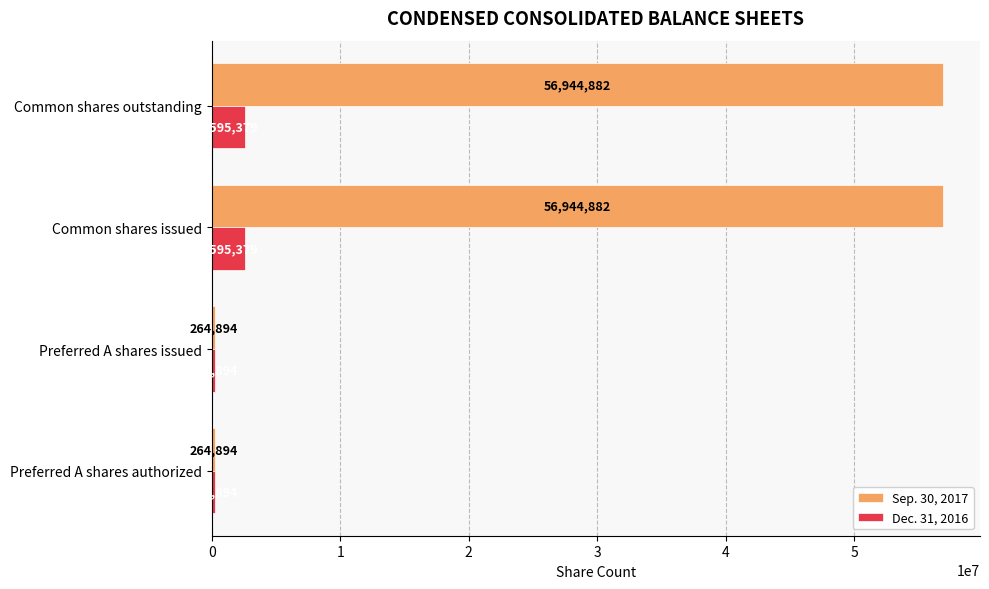

Which series has the largest range (max minus min)?

Sep. 30, 2017